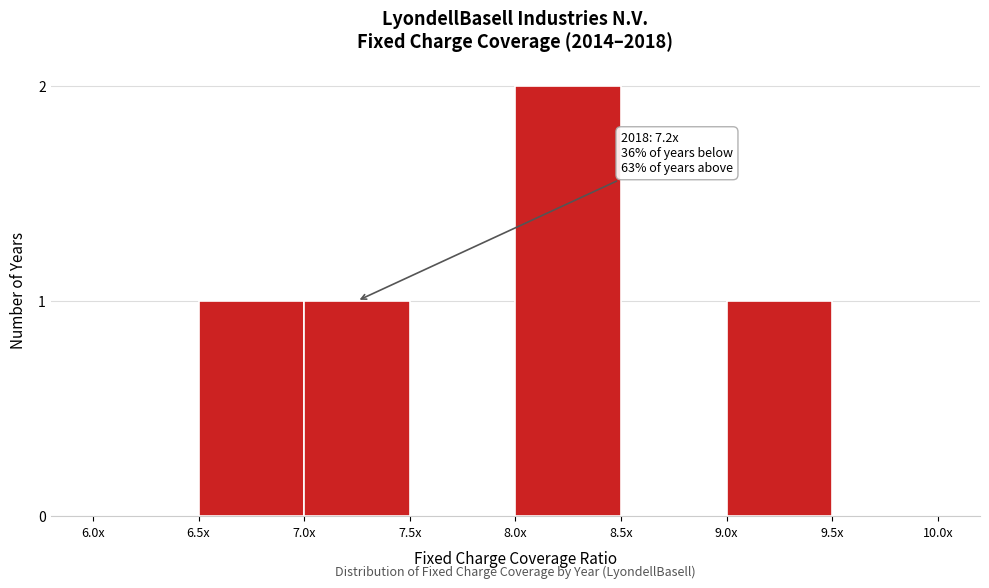

Reading left to right, transcribe all the data shown in this chart.

6.0x=0	6.5x=1	7.0x=1	7.5x=0	8.0x=2	8.5x=0	9.0x=1	9.5x=0